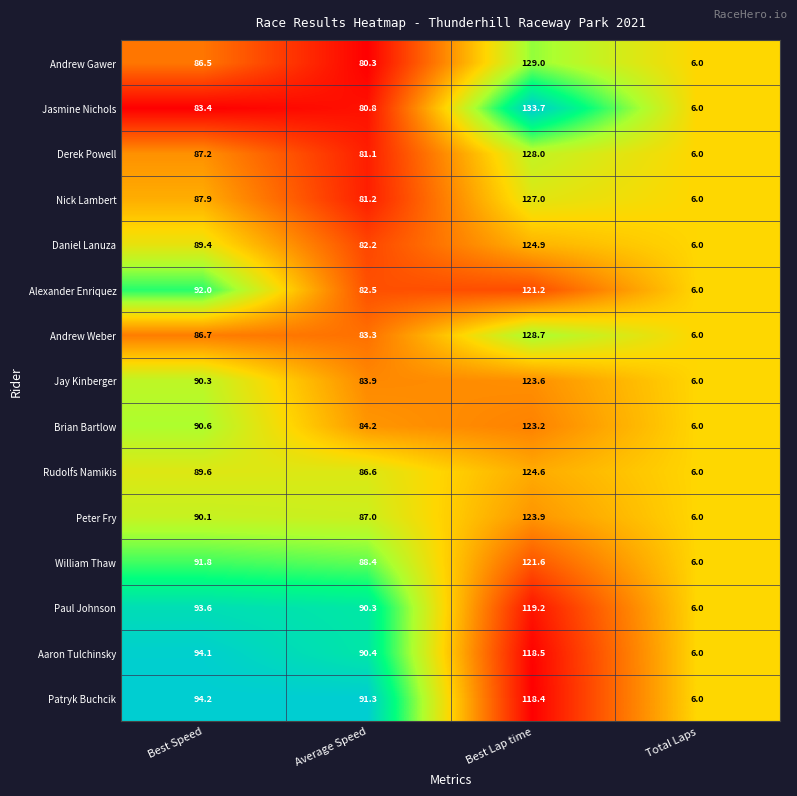

Which category has the lowest value across all series?

Total Laps